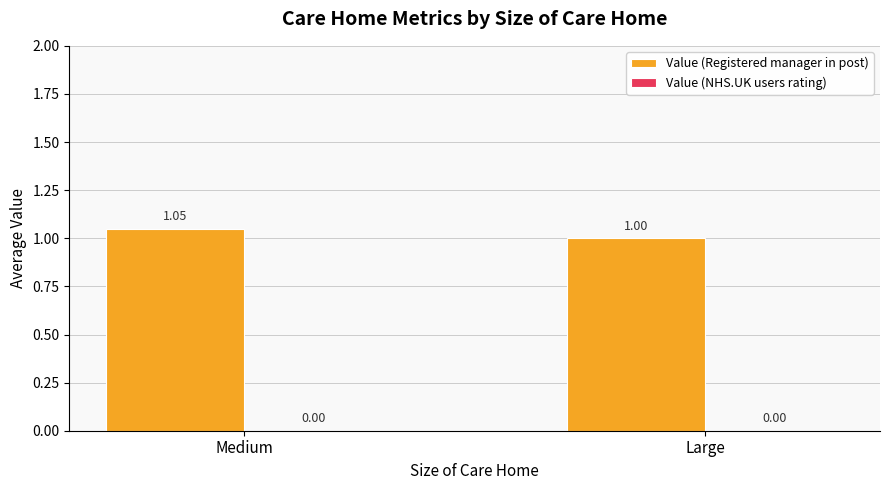

Rank the categories by value from lowest to highest.

Large, Medium